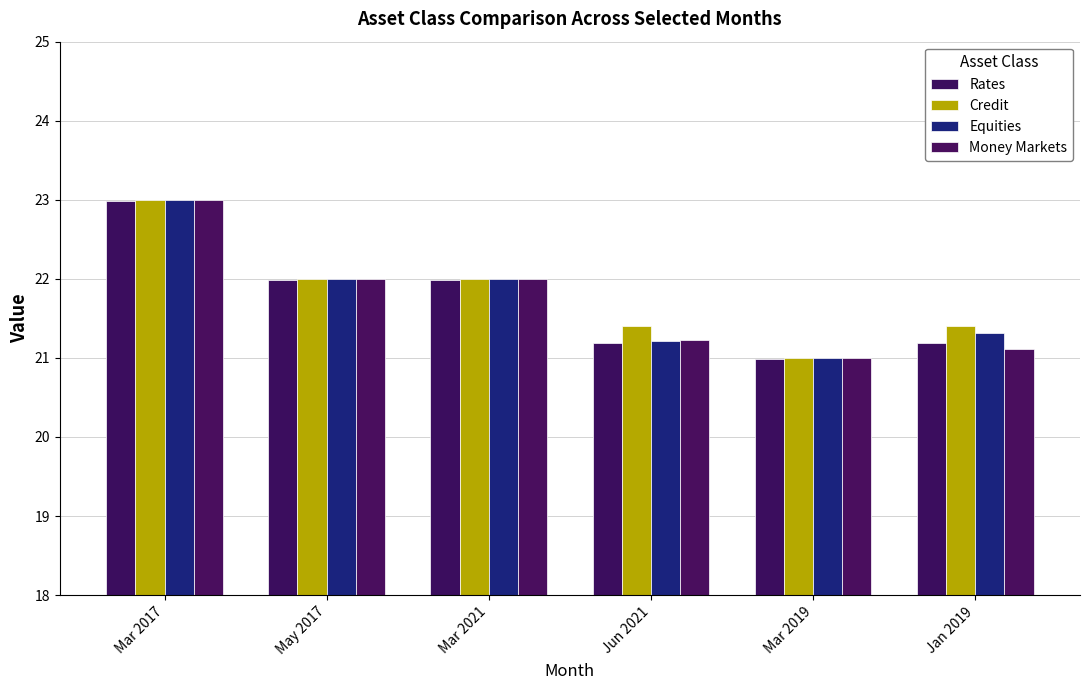

At how many categories does at least one series exceed 21?

5